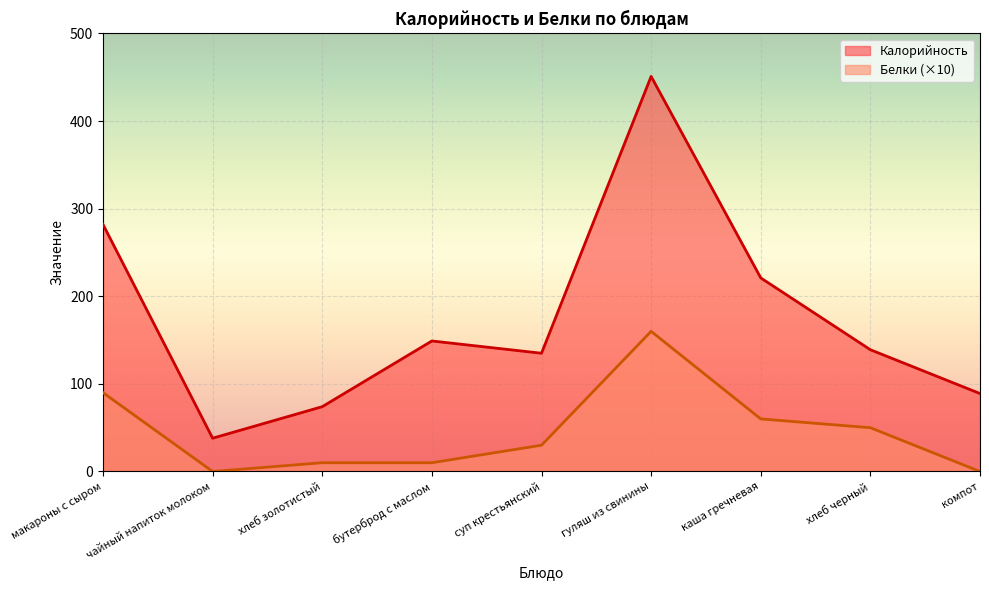

Which series has the largest total across all categories?

Калорийность